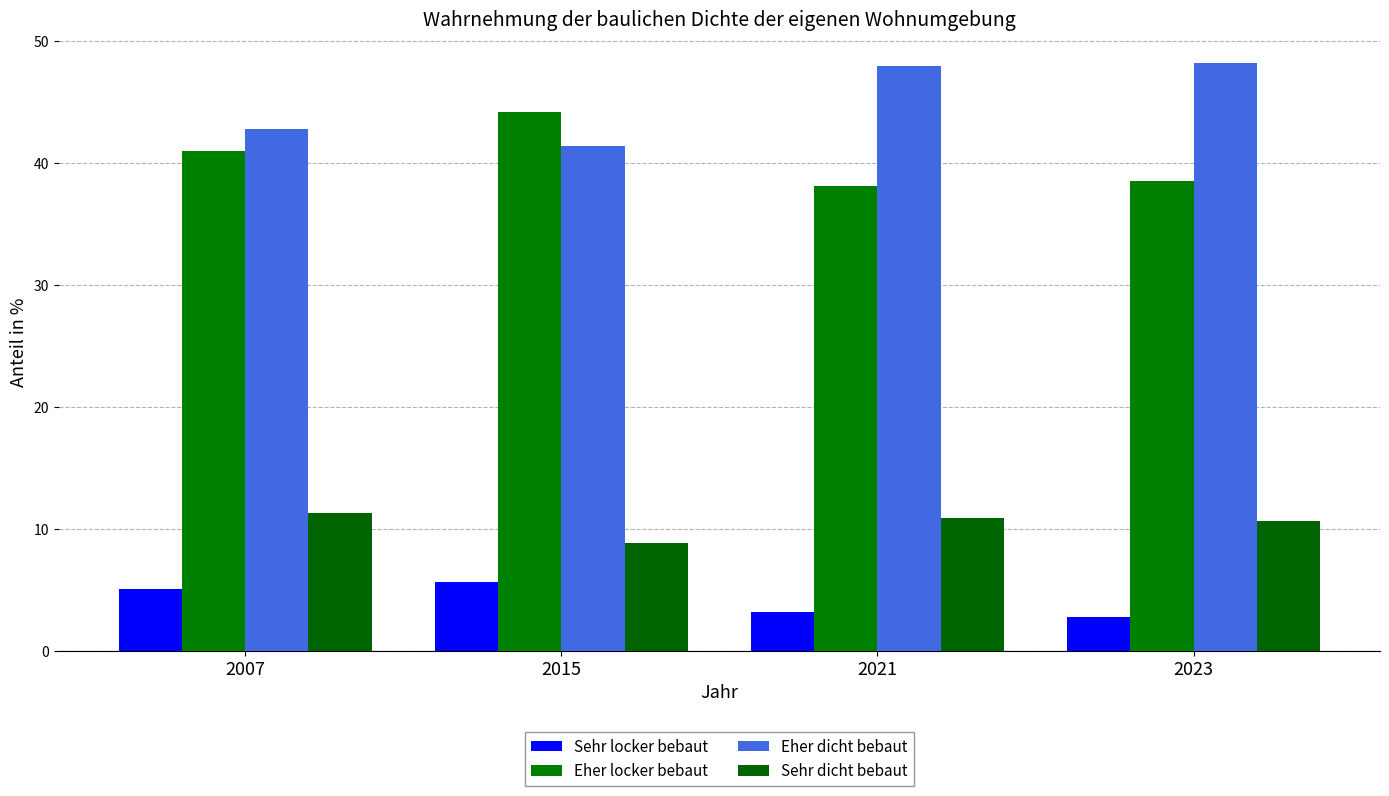

Which category has the highest value across all series?

2023